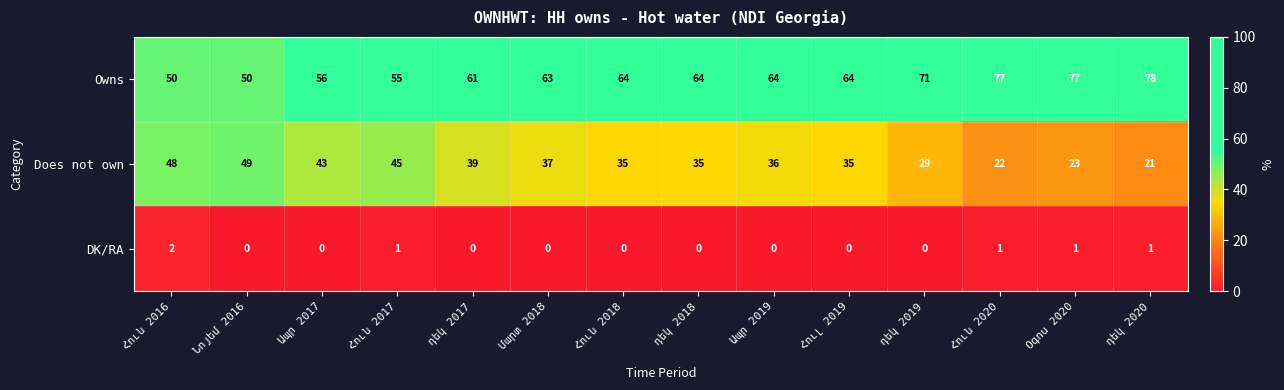

What is the maximum value shown in the chart?

78